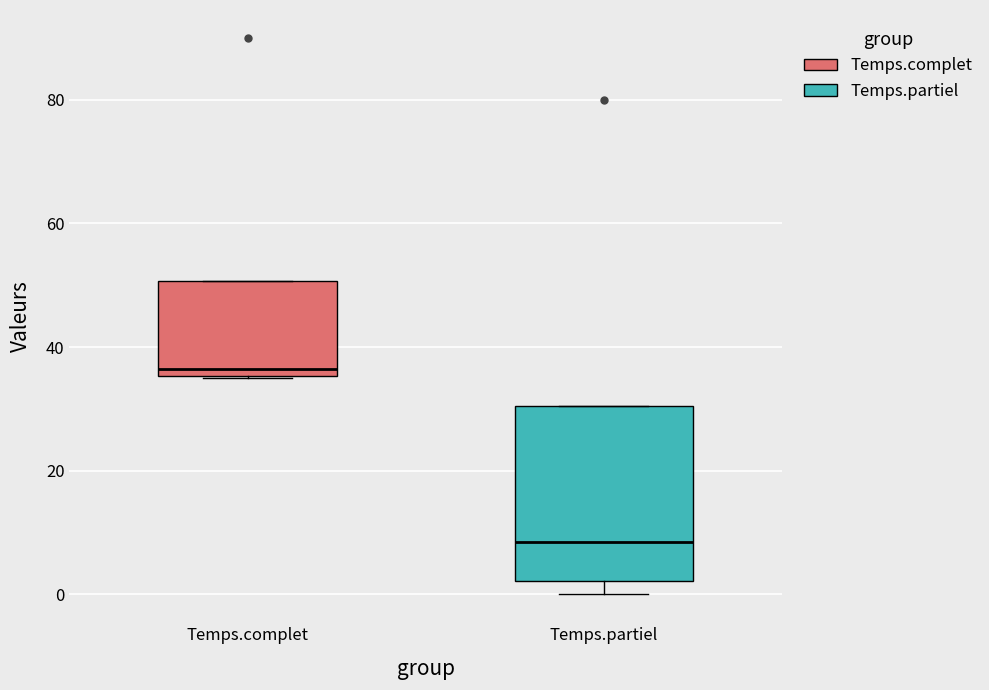

Reading left to right, transcribe this box plot: for each box, give where its median line is, the range the box spans, and where its two whiskers end, as read against the y-axis. The values are not printed on the chart, so give them approximately, as read against the axis.

Temps.complet: median 36 (just above the box's lower edge), box 36 to 50, whiskers 36 to 50
Temps.partiel: median 8, box 2 to 30, whiskers 0 to 30